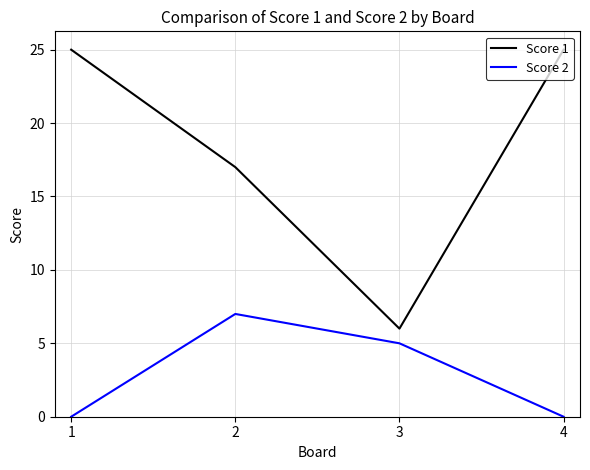

Is the value of Score 1 at 1 greater than the value of Score 2 at 4?

Yes